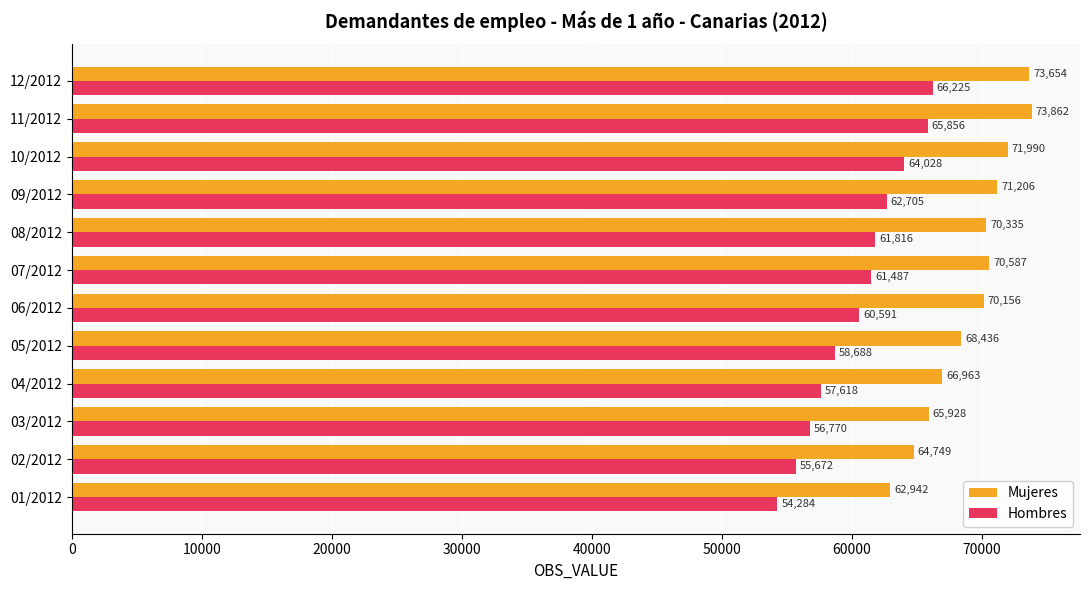

Is it true that Hombres equals 64028 at 10/2012?

True